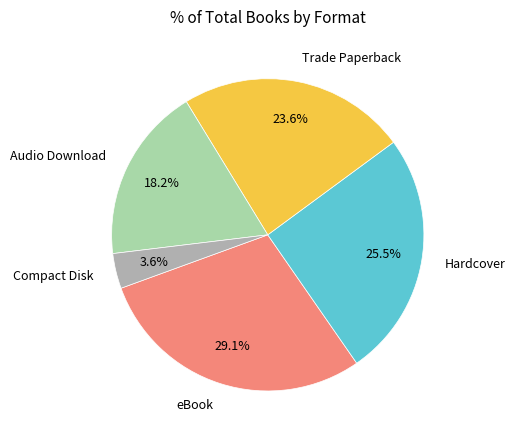

Is Compact Disk the majority of the pie?

No